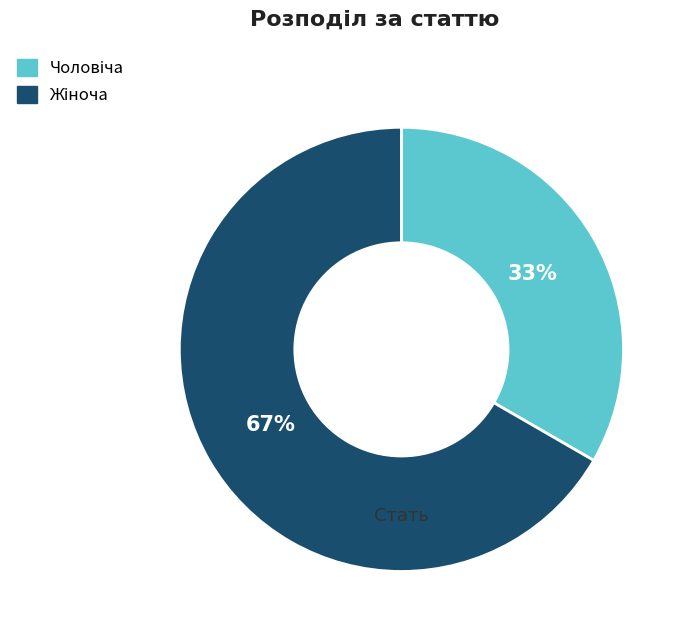

To the nearest percent, what is the average slice percentage?

50%